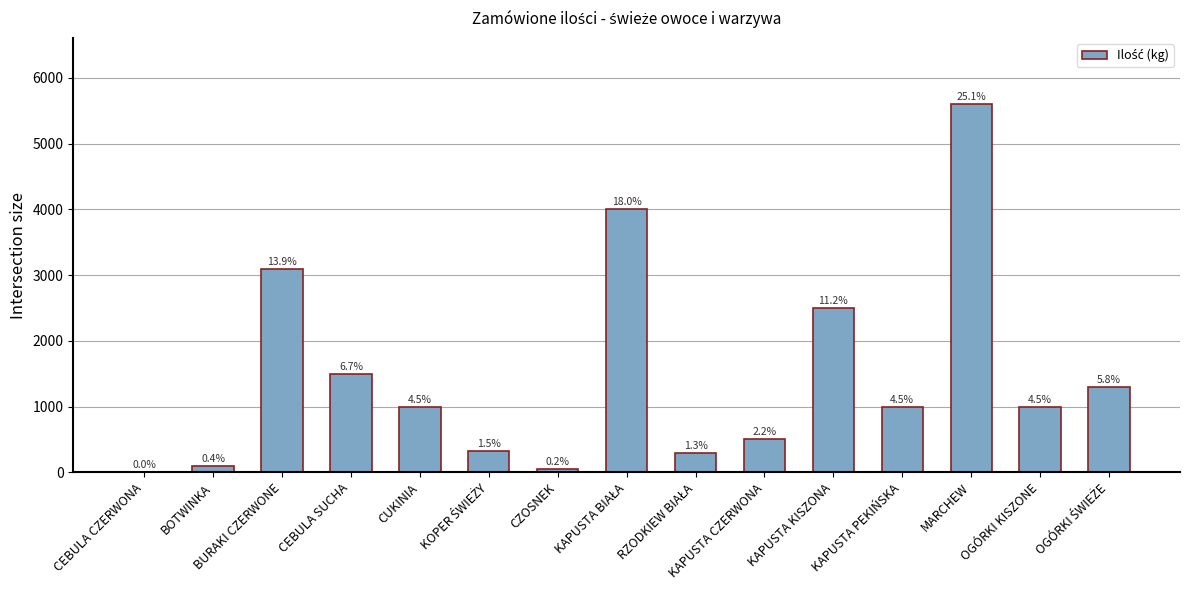

Reading right to left, extract all data points from this chart.

1300	1000	5600	1000	2500	500	300	4000	50	330	1000	1500	3100	90	5